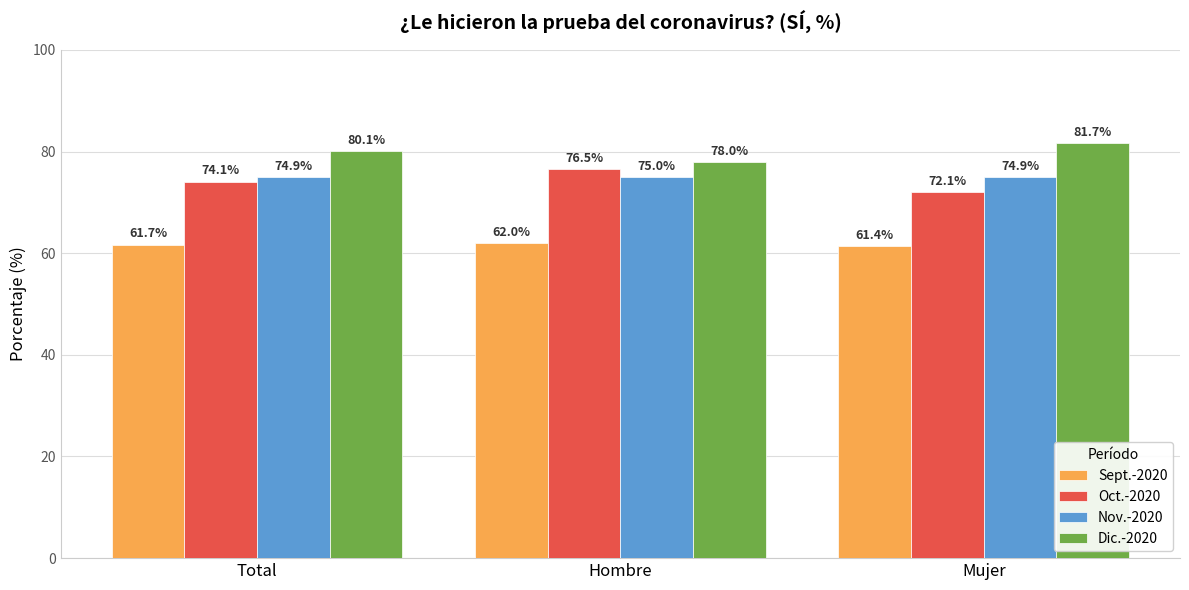

The value of Dic.-2020 at Mujer is 81.7. True or false?

True